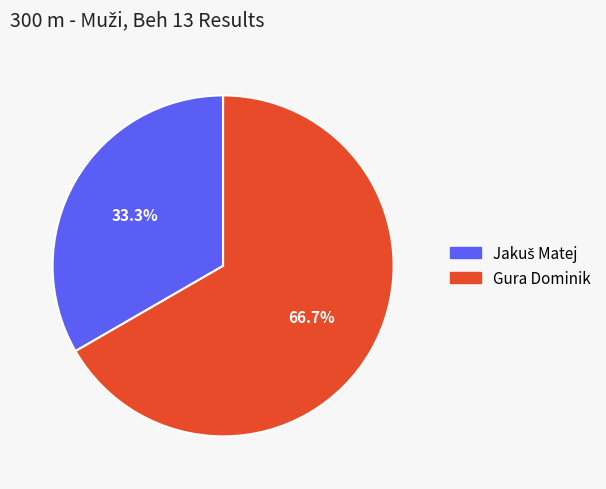

What portion of the pie excludes Gura Dominik?

33.3%